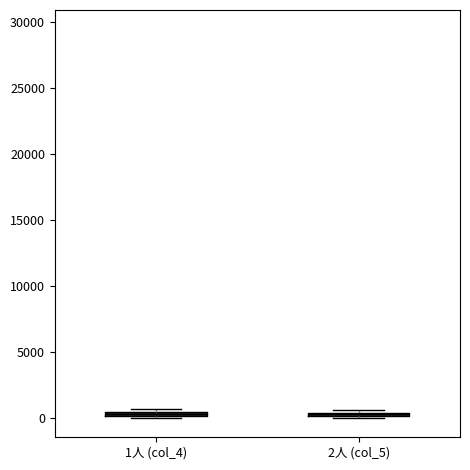

Where is the upper edge of the box for 1人 (col_4) on the y-axis? The values are not printed on the chart, so give them approximately, as read against the axis.

500